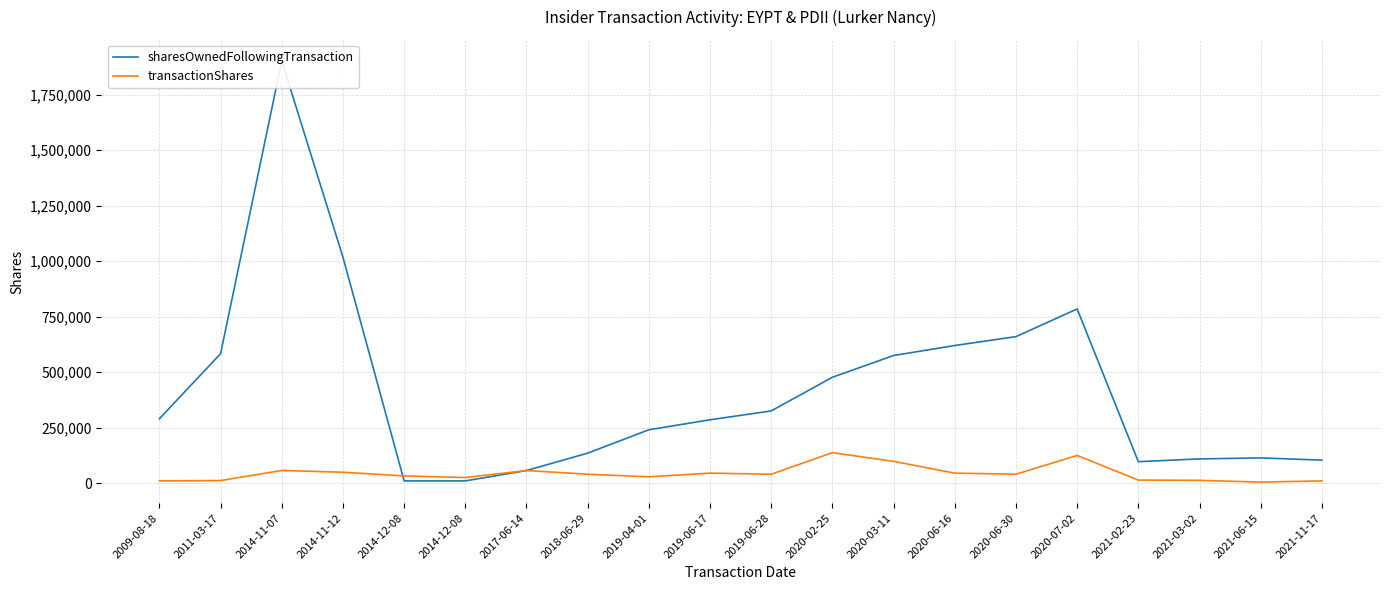

Where is the first local maximum for transactionShares?

2014-11-07